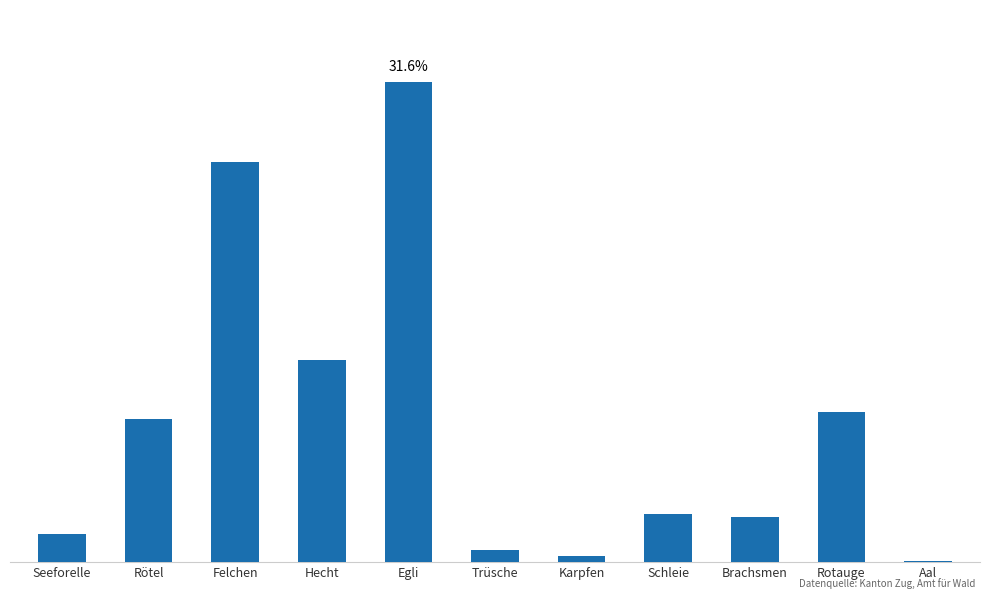

Reading right to left, transcribe all the data shown in this chart.

0.1	9.9	3.0	3.2	0.4	0.8	31.6	13.4	26.4	9.4	1.9